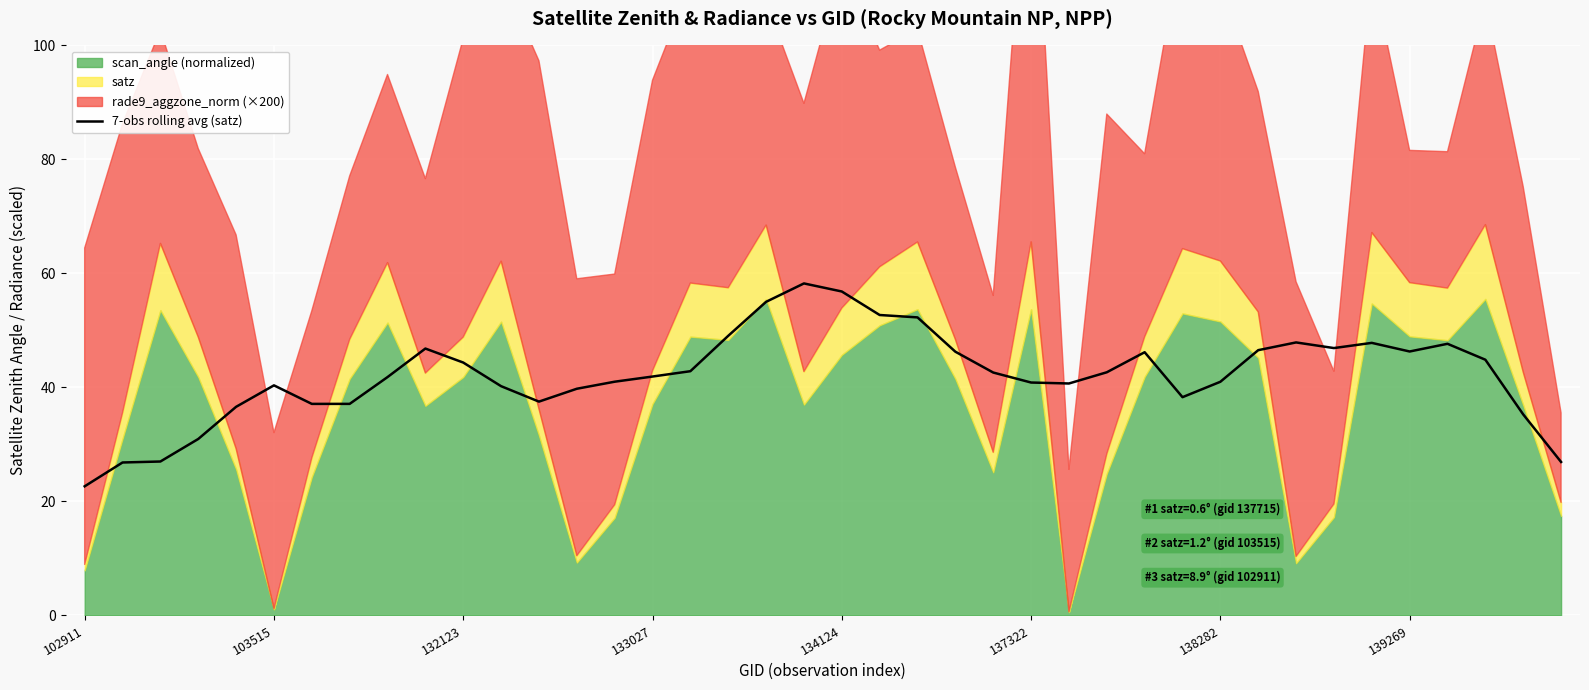

What is the greatest value displayed?

58.2